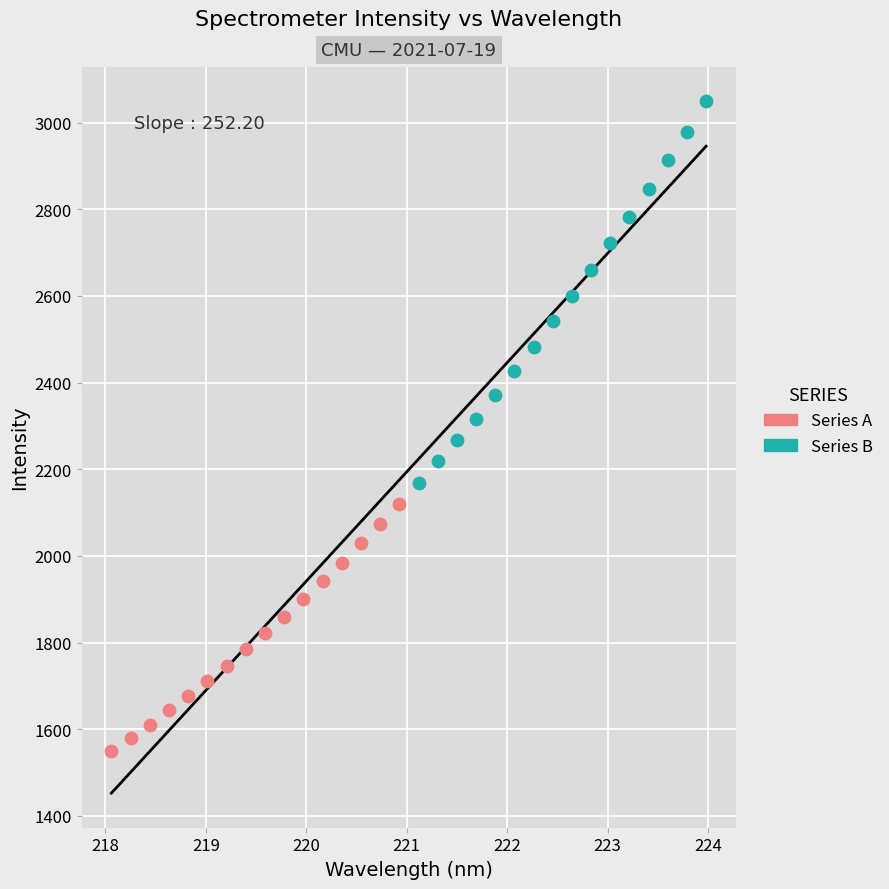

What are all the series names shown in the legend?

Series A, Series B